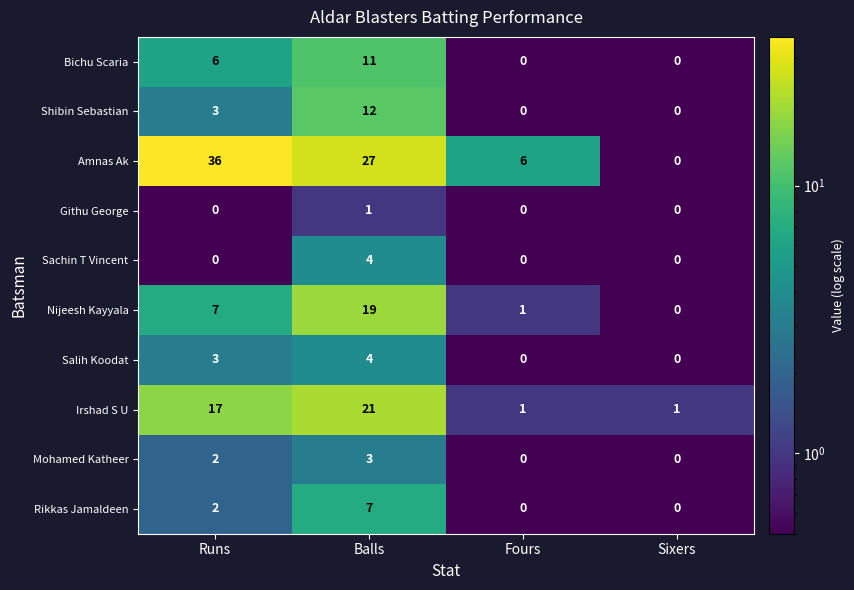

What is the maximum value shown in the chart?

36